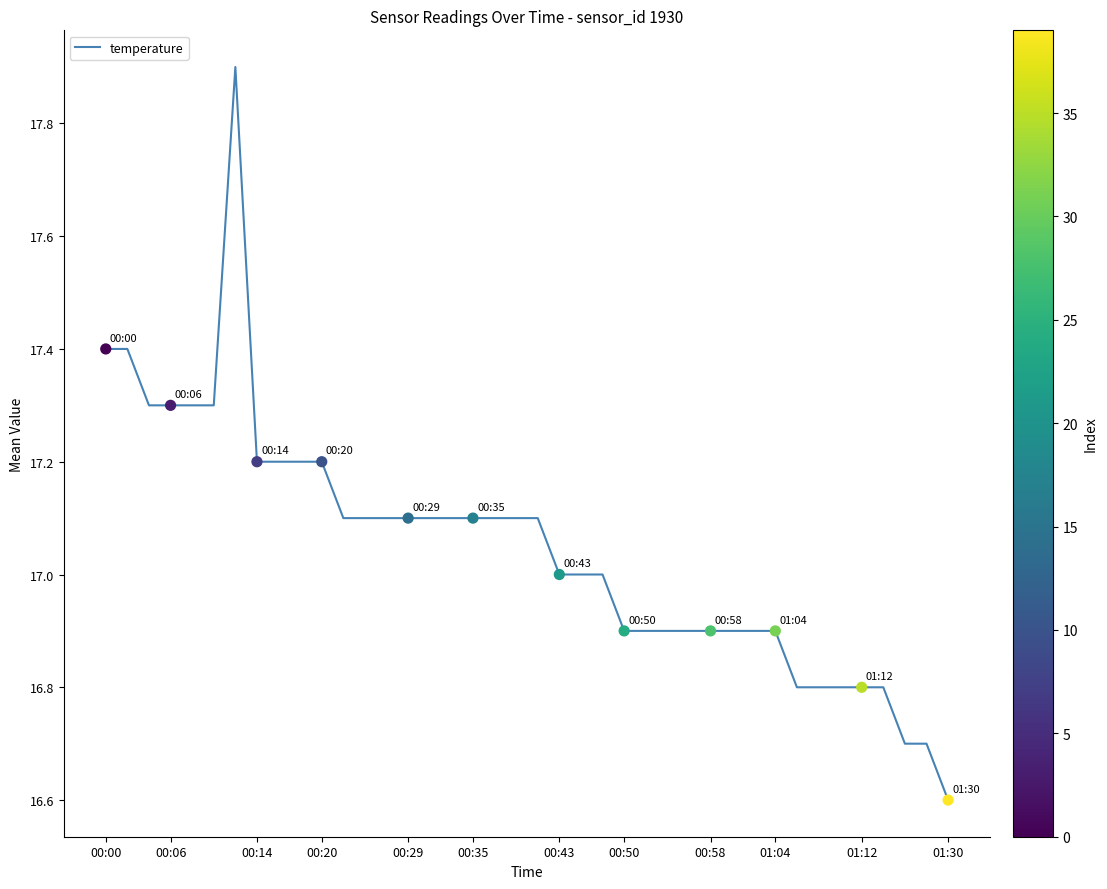

What is the difference between the maximum and minimum values?

1.3